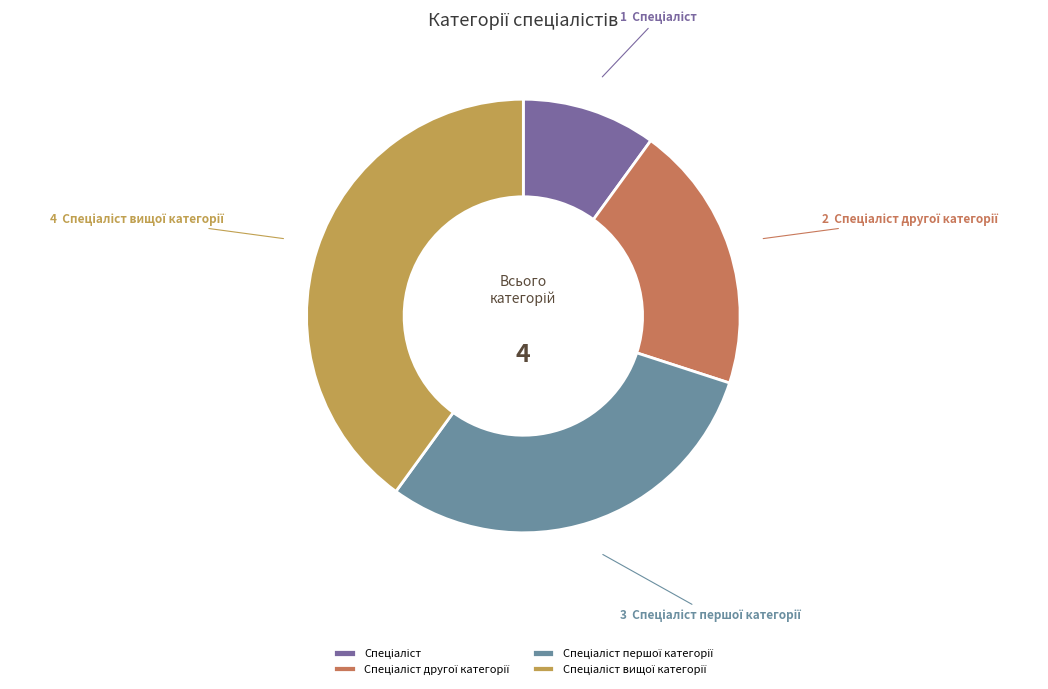

Is there any slice that represents more than half of the pie?

No